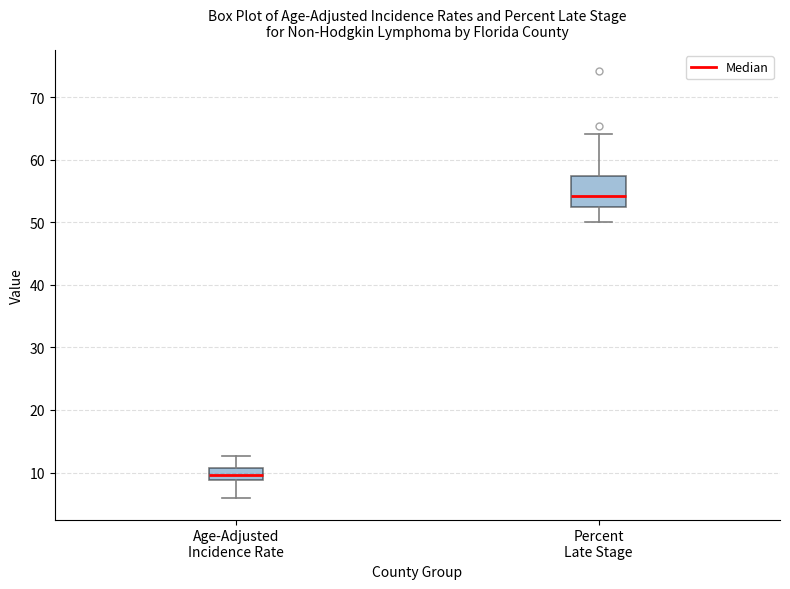

Where does the median line of the box for Age-Adjusted Incidence Rate sit on the y-axis? The values are not printed on the chart, so give them approximately, as read against the axis.

10